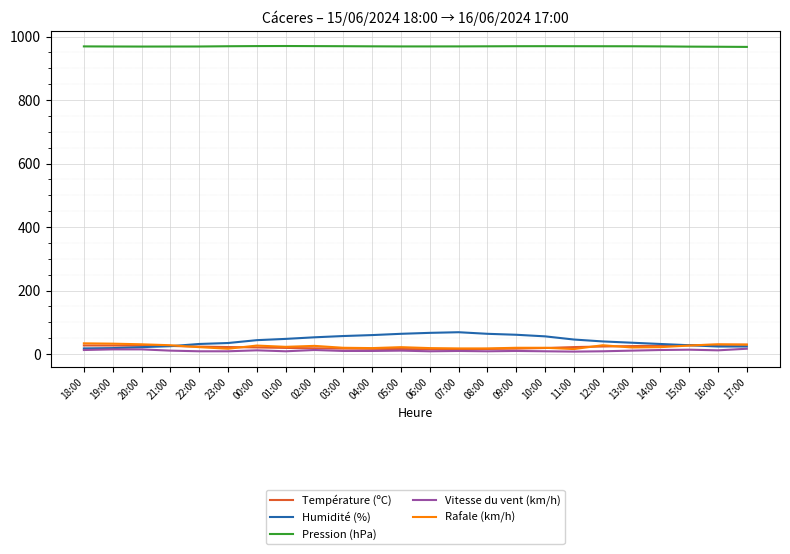

What are all the series names shown in the legend?

Température (ºC), Humidité (%), Pression (hPa), Vitesse du vent (km/h), Rafale (km/h)